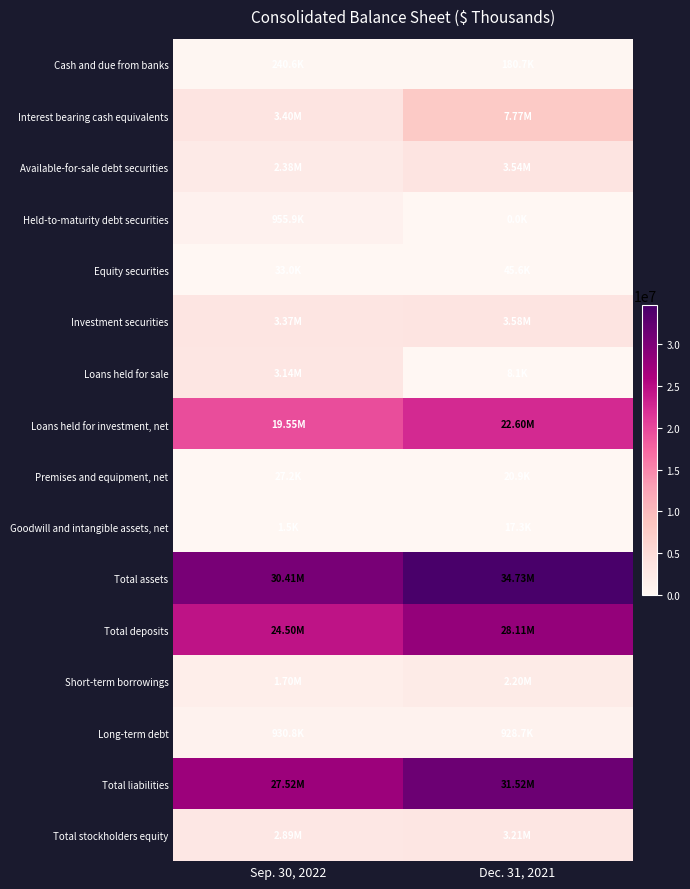

Reading left to right, transcribe all the data shown in this chart.

Cash and due from banks: Sep. 30, 2022=240609	Dec. 31, 2021=180663
Interest bearing cash equivalents: Sep. 30, 2022=3399638	Dec. 31, 2021=7765996
Available-for-sale debt securities: Sep. 30, 2022=2380774	Dec. 31, 2021=3538201
Held-to-maturity debt securities: Sep. 30, 2022=955875	Dec. 31, 2021=0
Equity securities: Sep. 30, 2022=32973	Dec. 31, 2021=45607
Investment securities: Sep. 30, 2022=3369622	Dec. 31, 2021=3583808
Loans held for sale: Sep. 30, 2022=3142178	Dec. 31, 2021=8123
Loans held for investment, net: Sep. 30, 2022=19553168	Dec. 31, 2021=22595088
Premises and equipment, net: Sep. 30, 2022=27180	Dec. 31, 2021=20901
Goodwill and intangible assets, net: Sep. 30, 2022=1496	Dec. 31, 2021=17262
Total assets: Sep. 30, 2022=30408513	Dec. 31, 2021=34731738
Total deposits: Sep. 30, 2022=24498563	Dec. 31, 2021=28109365
Short-term borrowings: Sep. 30, 2022=1701480	Dec. 31, 2021=2202832
Long-term debt: Sep. 30, 2022=930766	Dec. 31, 2021=928738
Total liabilities: Sep. 30, 2022=27522738	Dec. 31, 2021=31522122
Total stockholders equity: Sep. 30, 2022=2885775	Dec. 31, 2021=3209616